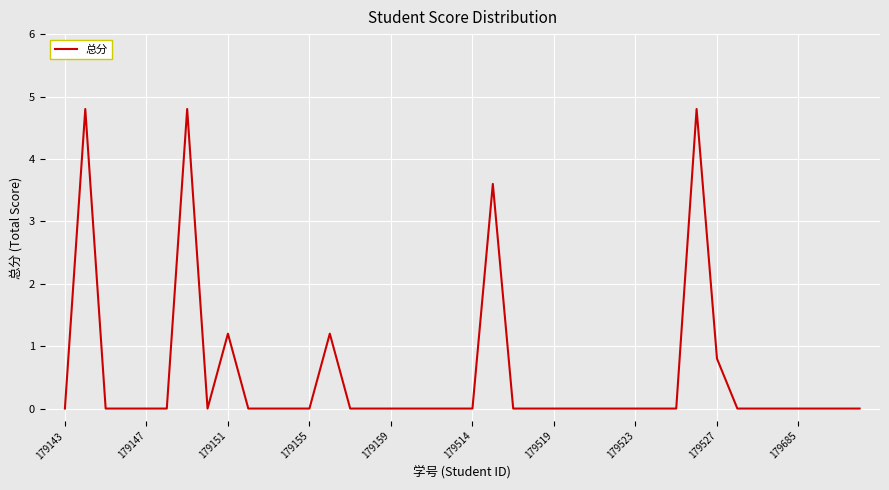

What is the difference between the maximum and minimum values?

4.8